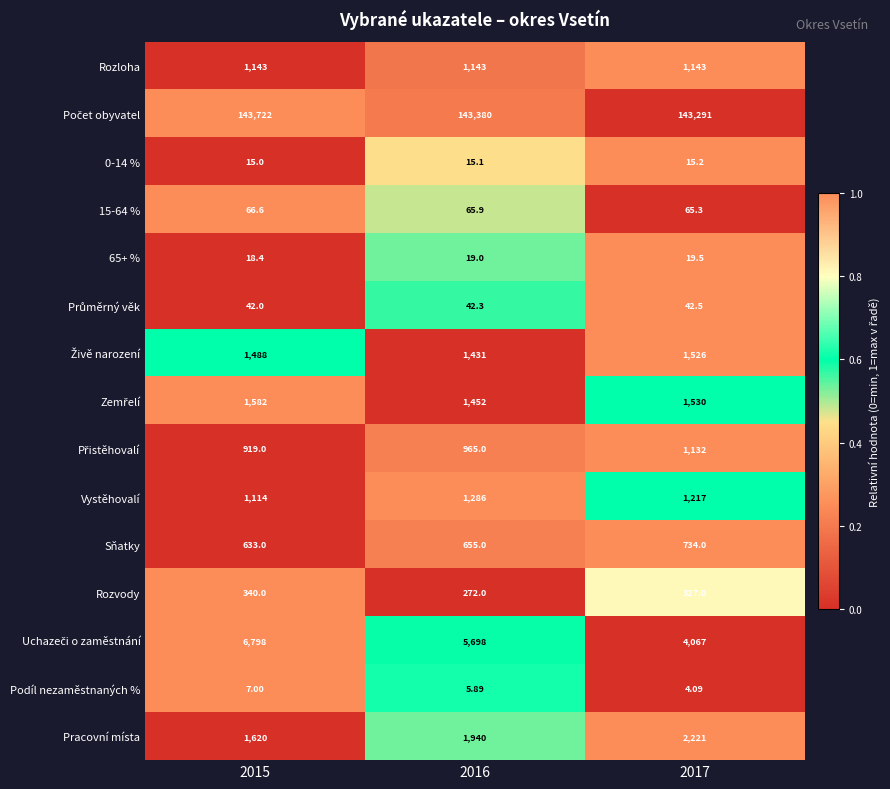

How many series are shown in this chart?

15